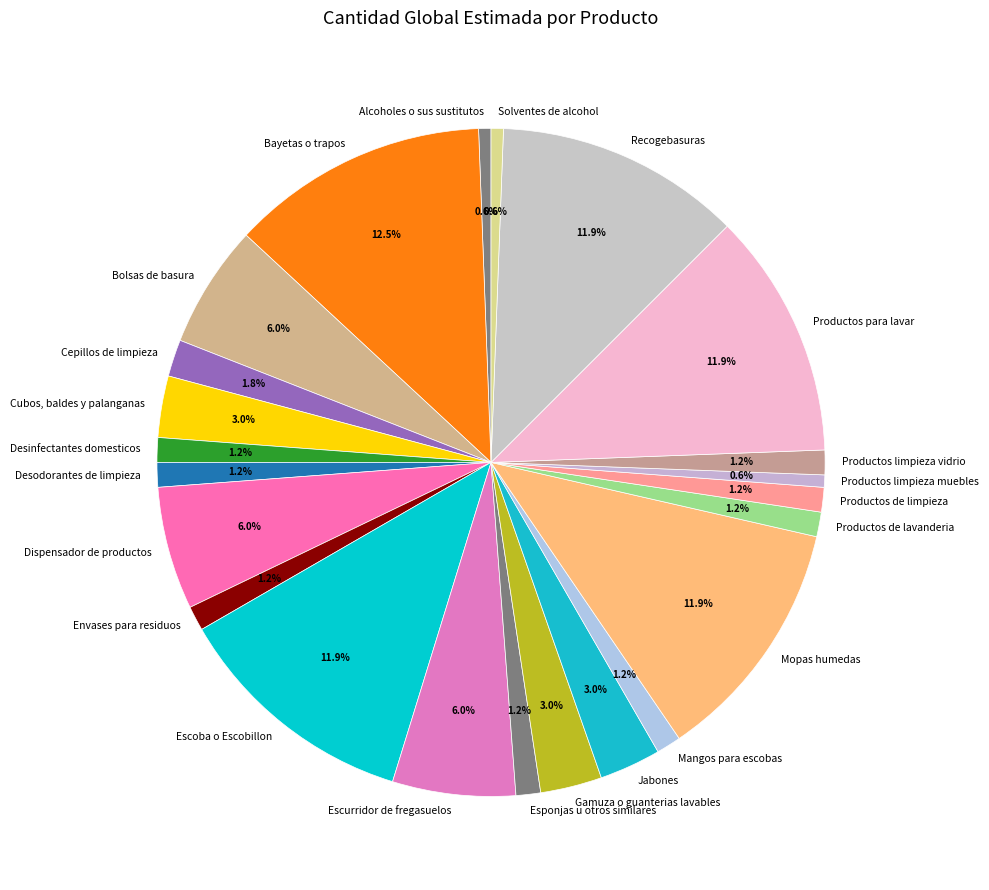

Approximately how many times larger is the value at Cepillos de limpieza compared to Bolsas de basura?

0.3